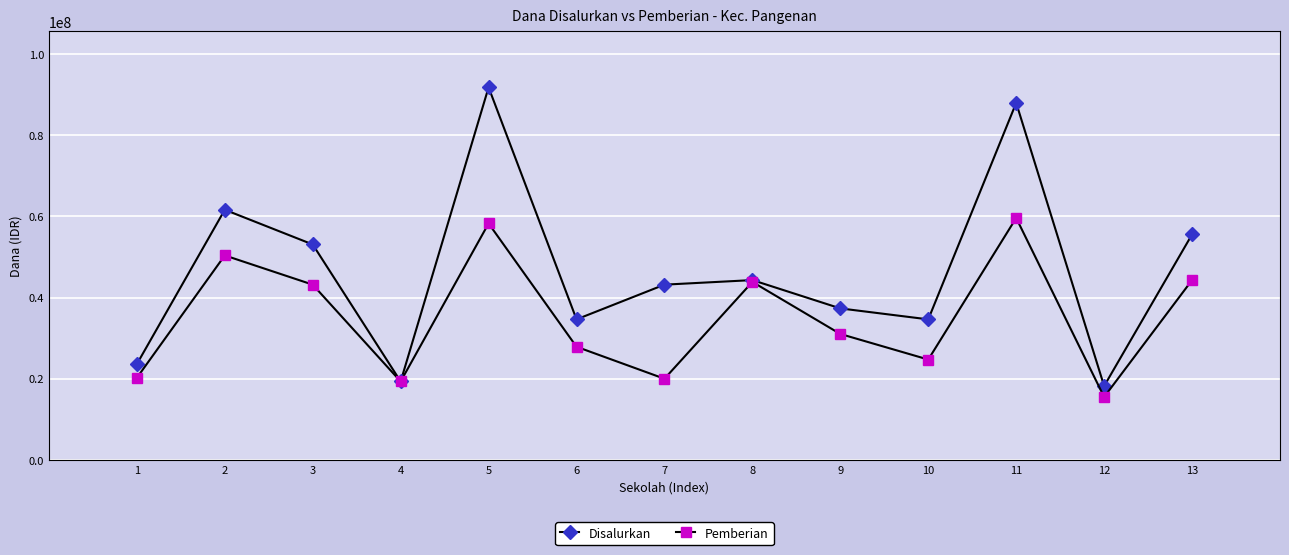

Which category has the highest value in the Disalurkan series?

5